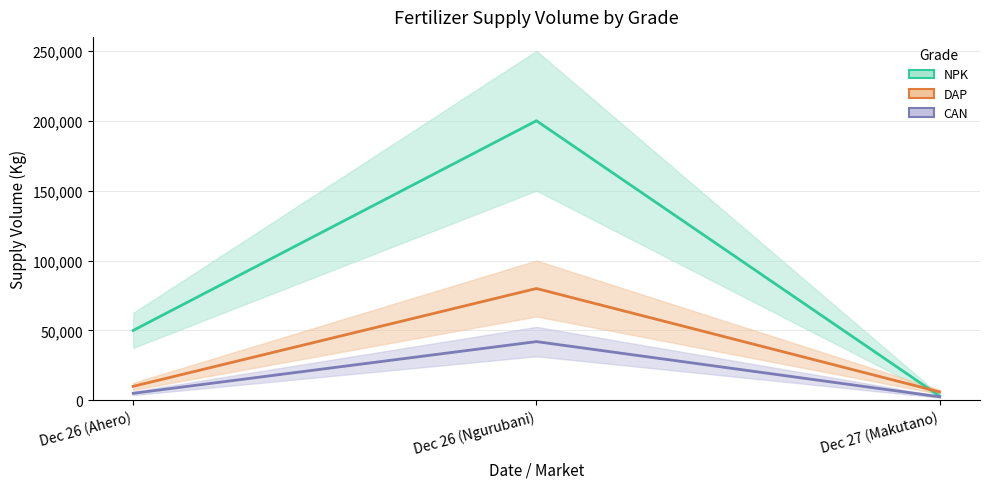

At how many categories does at least one series exceed 135420?

1